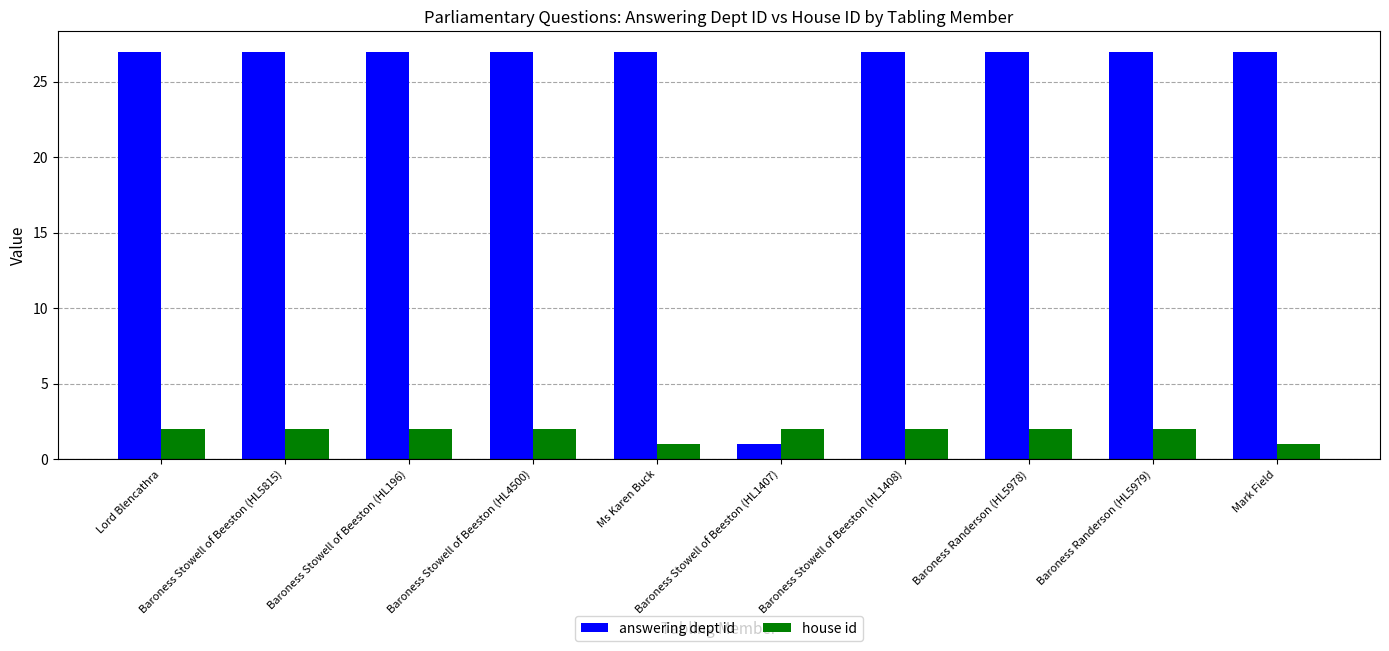

Reading left to right, list all the values displayed in this chart.

answering dept id: Lord Blencathra=27	Baroness Stowell of Beeston (HL5815)=27	Baroness Stowell of Beeston (HL196)=27	Baroness Stowell of Beeston (HL4500)=27	Ms Karen Buck=27	Baroness Stowell of Beeston (HL1407)=1	Baroness Stowell of Beeston (HL1408)=27	Baroness Randerson (HL5978)=27	Baroness Randerson (HL5979)=27	Mark Field=27
house id: Lord Blencathra=2	Baroness Stowell of Beeston (HL5815)=2	Baroness Stowell of Beeston (HL196)=2	Baroness Stowell of Beeston (HL4500)=2	Ms Karen Buck=1	Baroness Stowell of Beeston (HL1407)=2	Baroness Stowell of Beeston (HL1408)=2	Baroness Randerson (HL5978)=2	Baroness Randerson (HL5979)=2	Mark Field=1